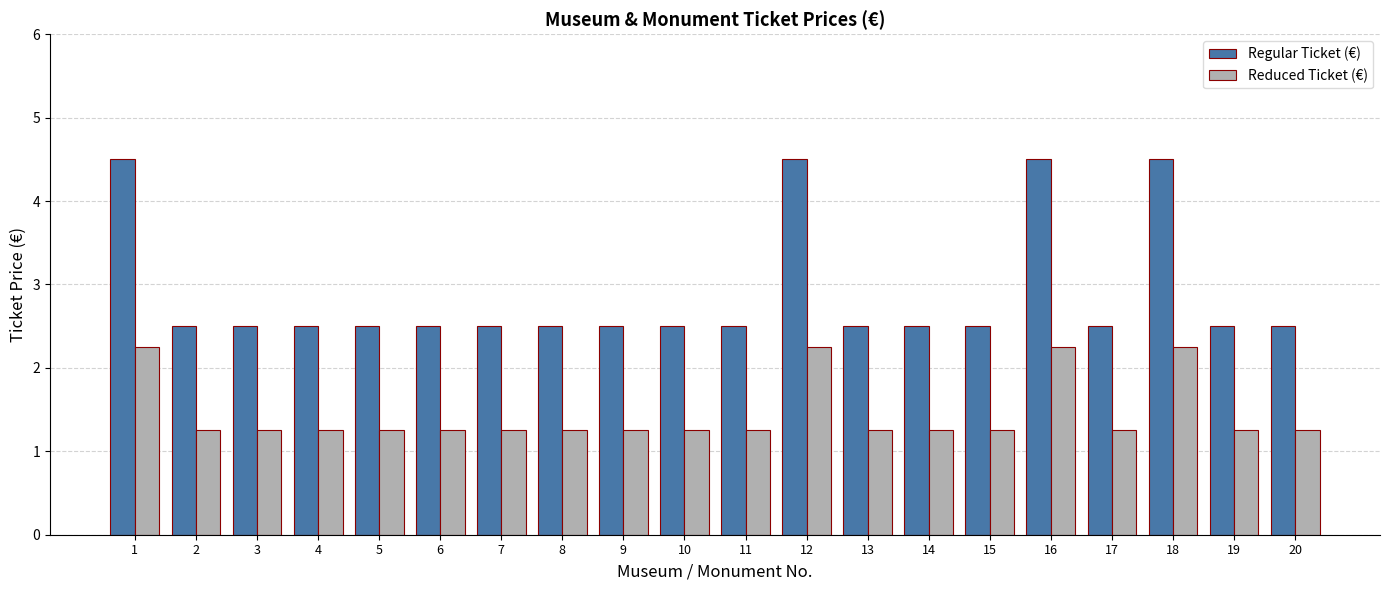

At how many categories does at least one series exceed 2?

20